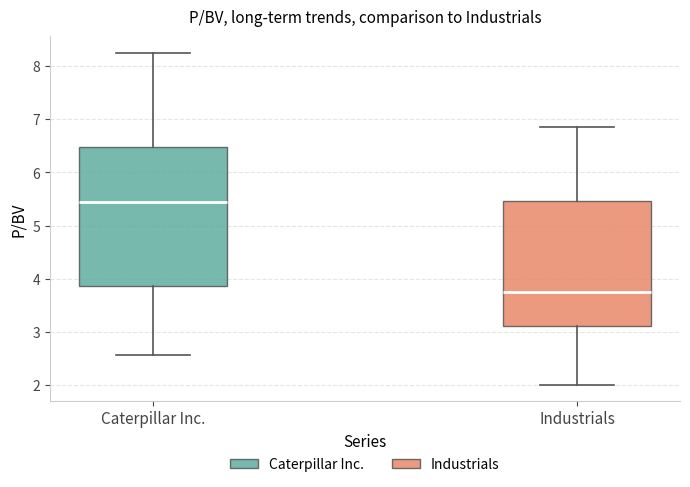

Which box is the tallest, from its lower edge to its upper edge?

Caterpillar Inc.